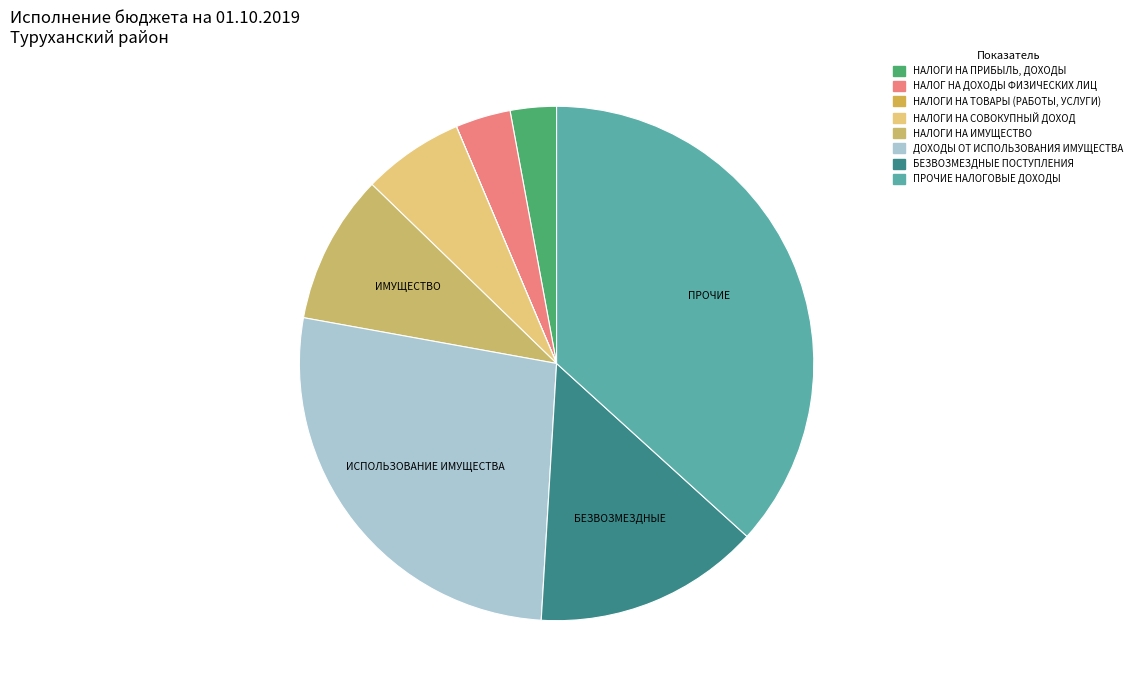

What is the smallest slice in the pie chart?

НАЛОГИ НА ТОВАРЫ (РАБОТЫ, УСЛУГИ)